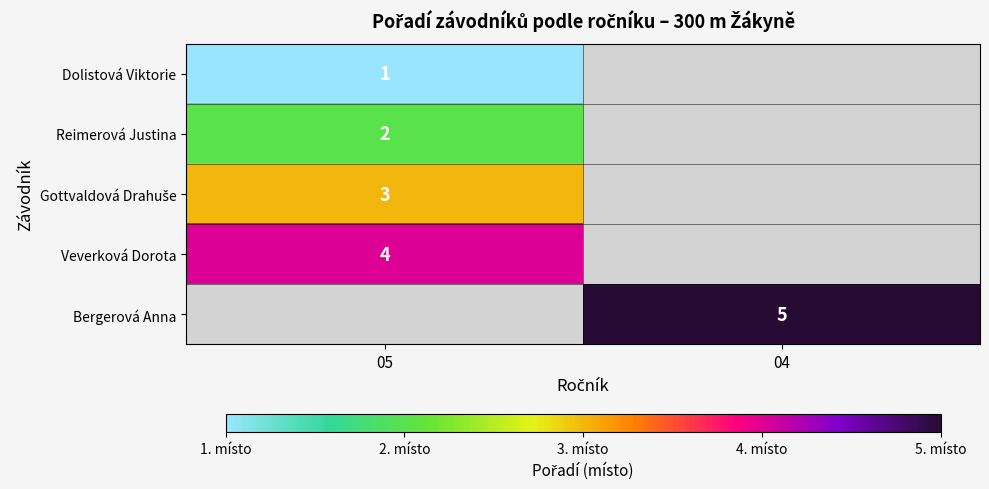

Is it true that Reimerová Justina equals 2 at 05?

True